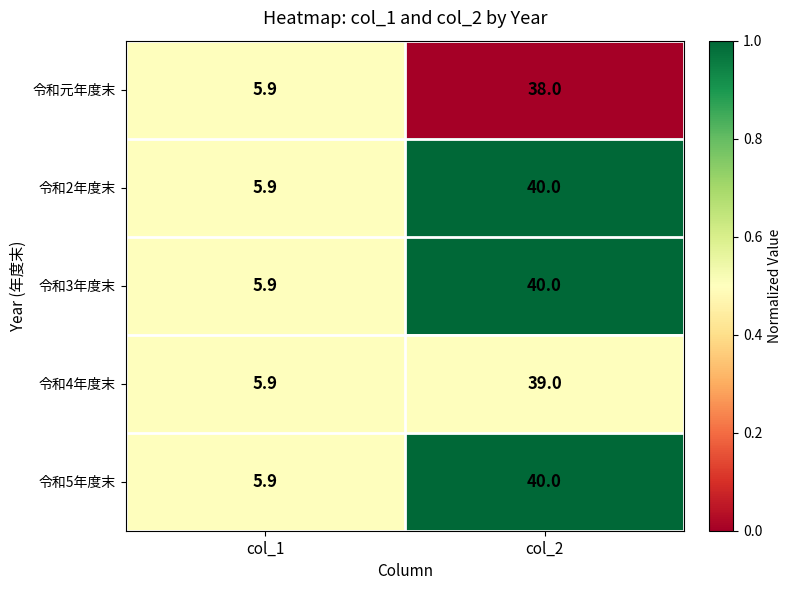

What is the difference between the 令和3年度末 values at col_2 and col_1?

34.1